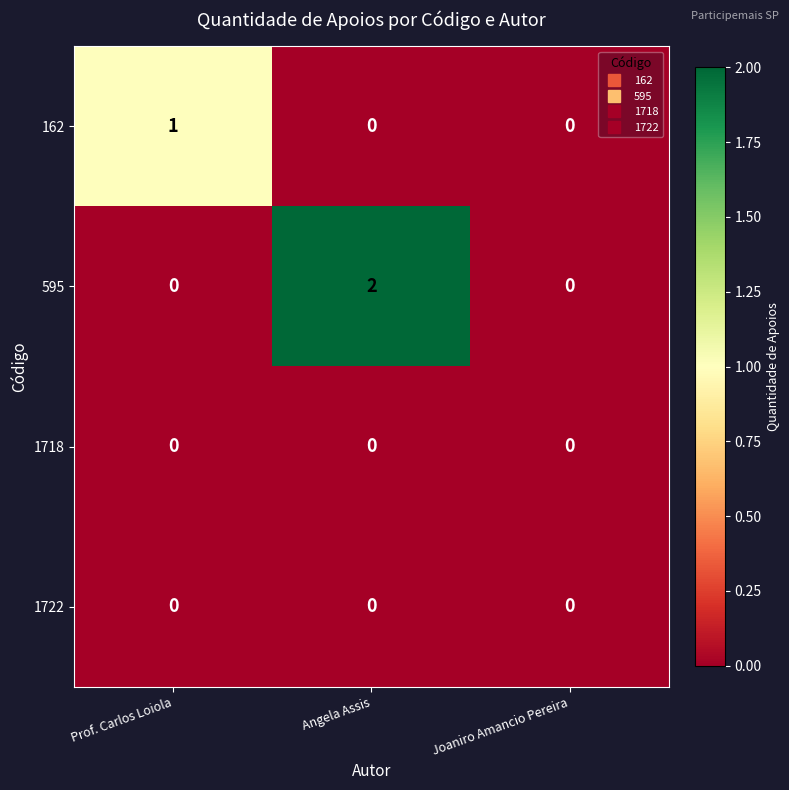

What is the difference between the highest and lowest values at Prof. Carlos Loiola?

1